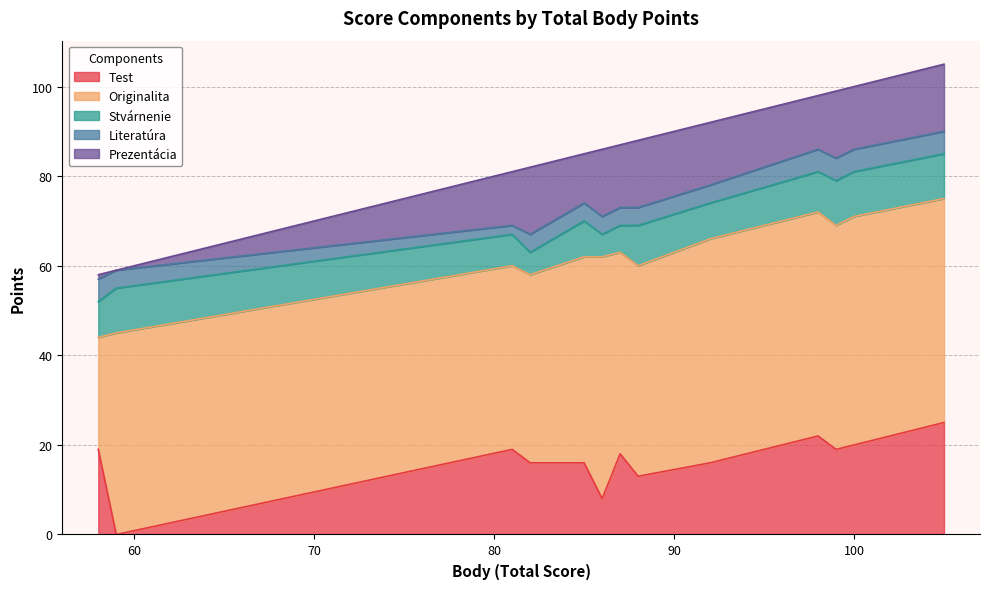

What is the maximum value for Test?

25